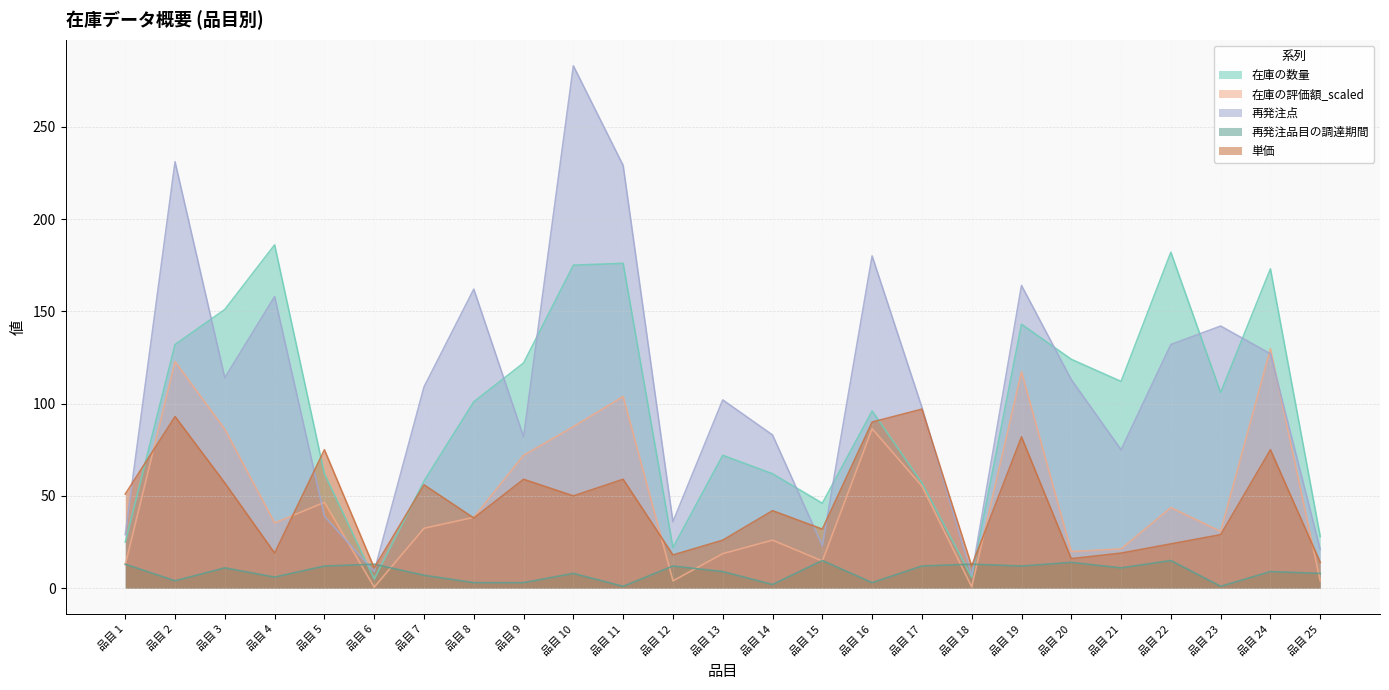

Reading right to left, what are all the values shown in this chart?

在庫の数量: 28.0	173.0	106.0	182.0	112.0	124.0	143.0	6.0	57.0	96.0	46.0	62.0	72.0	22.0	176.0	175.0	122.0	101.0	58.0	5.0	62.0	186.0	151.0	132.0	25.0
在庫の評価額_scaled: 3.9	129.8	30.7	43.7	21.3	19.8	117.3	0.7	55.3	86.4	14.7	26.0	18.7	4.0	103.8	87.5	72.0	38.4	32.5	0.6	46.5	35.3	86.1	122.8	12.8
再発注点: 21.0	127.0	142.0	132.0	75.0	113.0	164.0	7.0	98.0	180.0	23.0	83.0	102.0	36.0	229.0	283.0	82.0	162.0	109.0	9.0	39.0	158.0	114.0	231.0	29.0
再発注品目の調達期間: 8.0	9.0	1.0	15.0	11.0	14.0	12.0	13.0	12.0	3.0	15.0	2.0	9.0	12.0	1.0	8.0	3.0	3.0	7.0	13.0	12.0	6.0	11.0	4.0	13.0
単価: 14.0	75.0	29.0	24.0	19.0	16.0	82.0	12.0	97.0	90.0	32.0	42.0	26.0	18.0	59.0	50.0	59.0	38.0	56.0	11.0	75.0	19.0	57.0	93.0	51.0